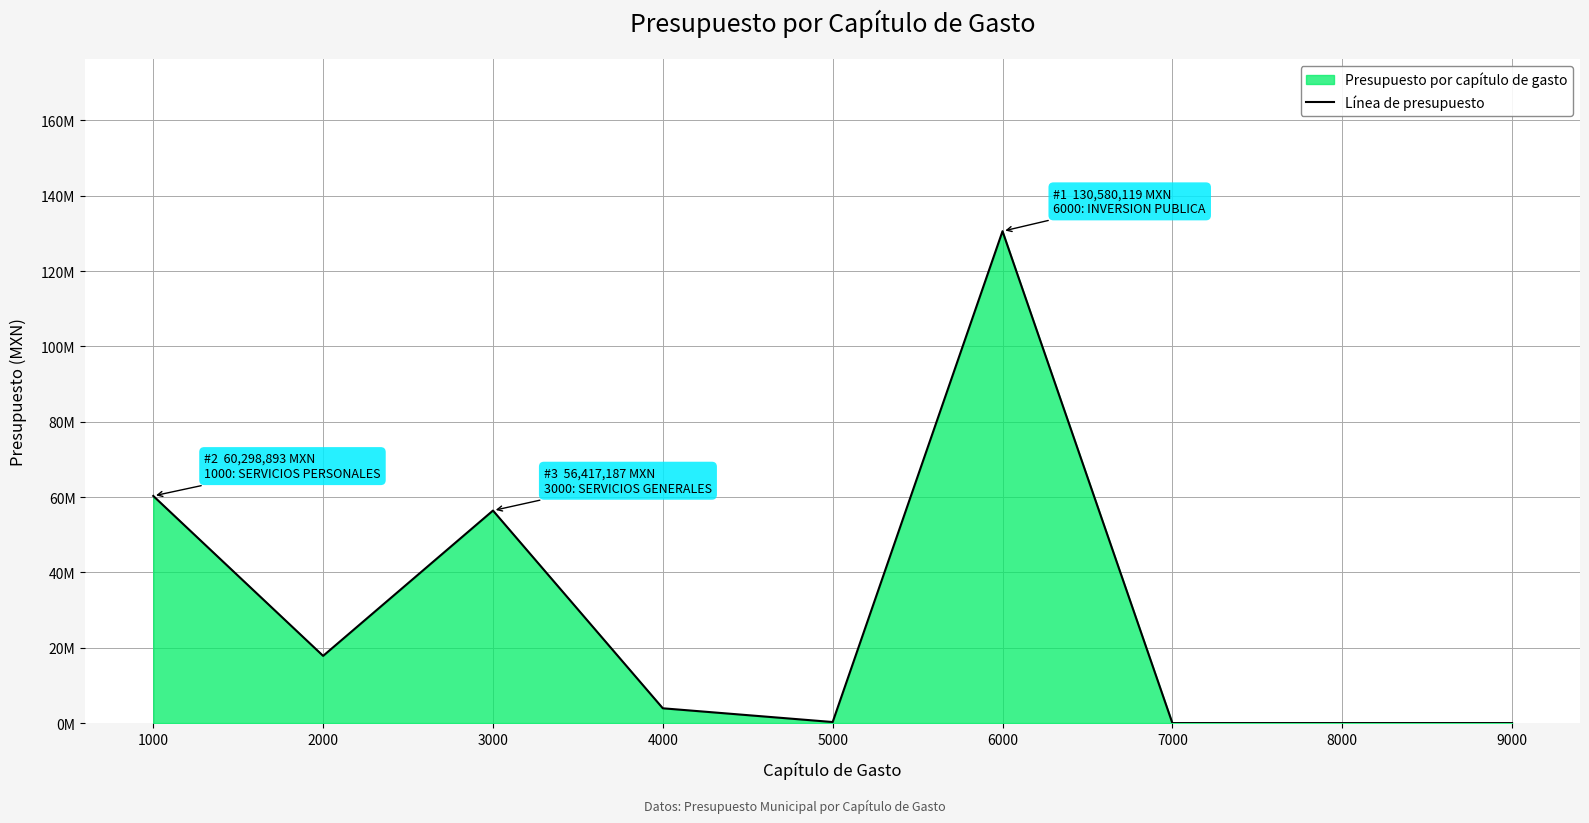

Count the number of data series in this chart.

1